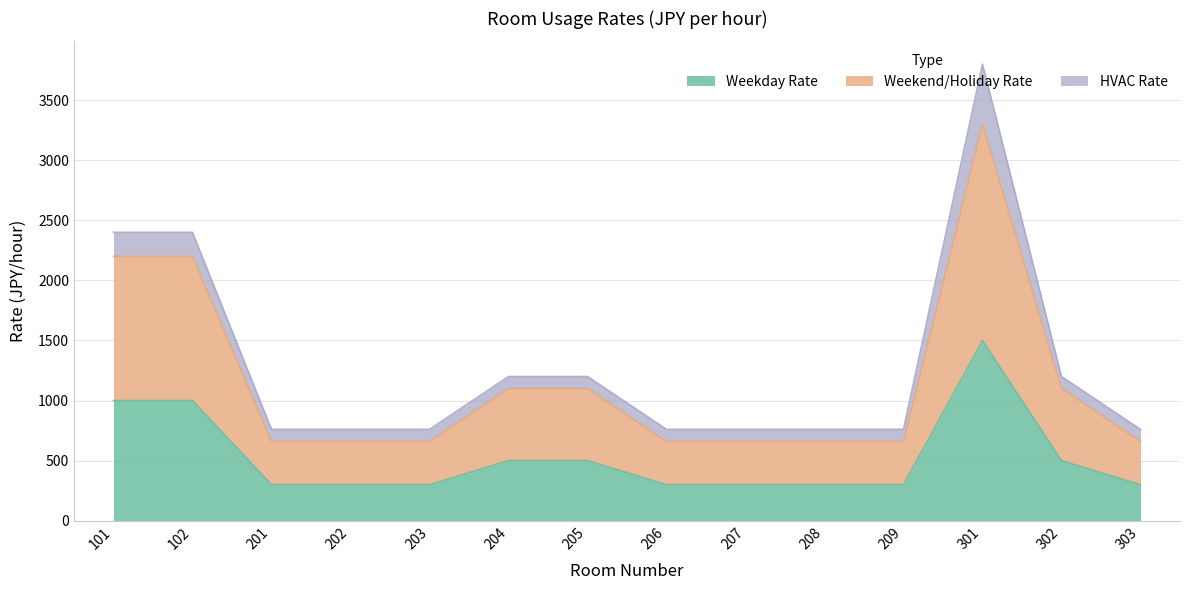

What is the highest value of the Weekday Rate series?

1500